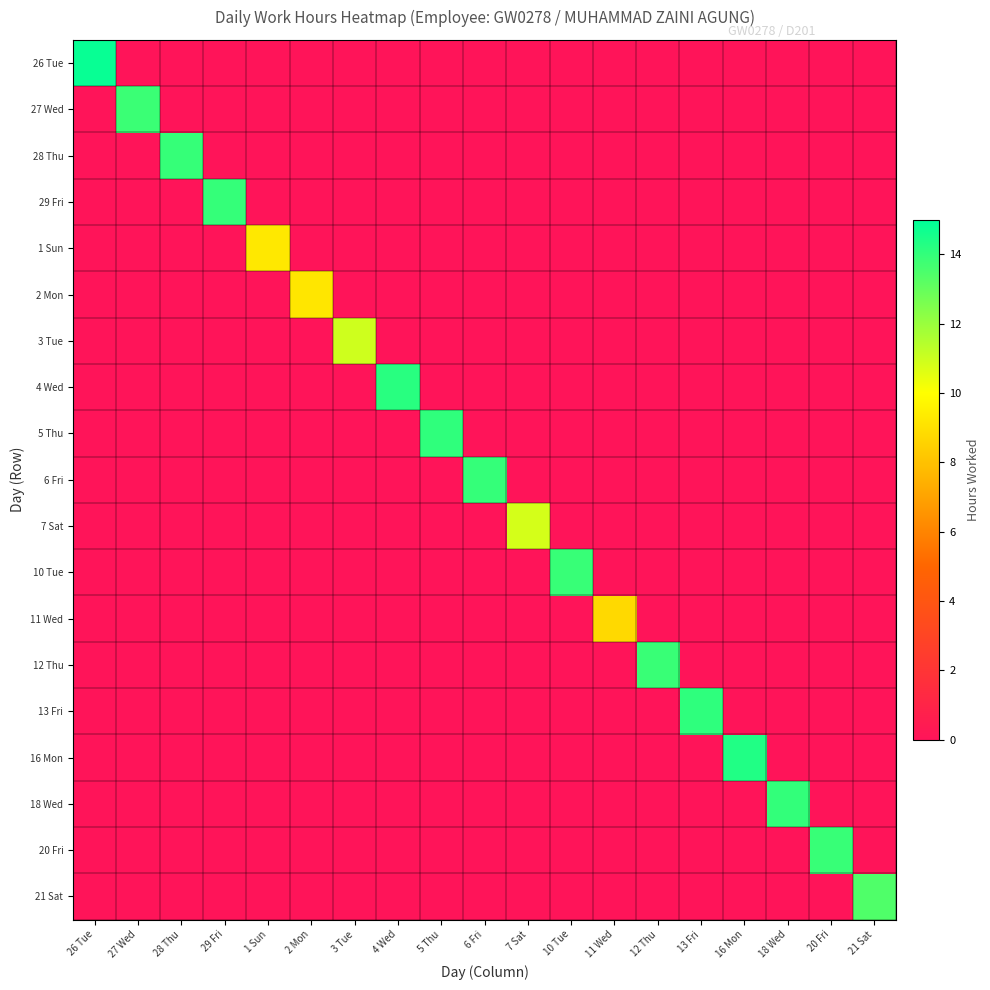

Which series has the largest total across all categories?

26 Tue